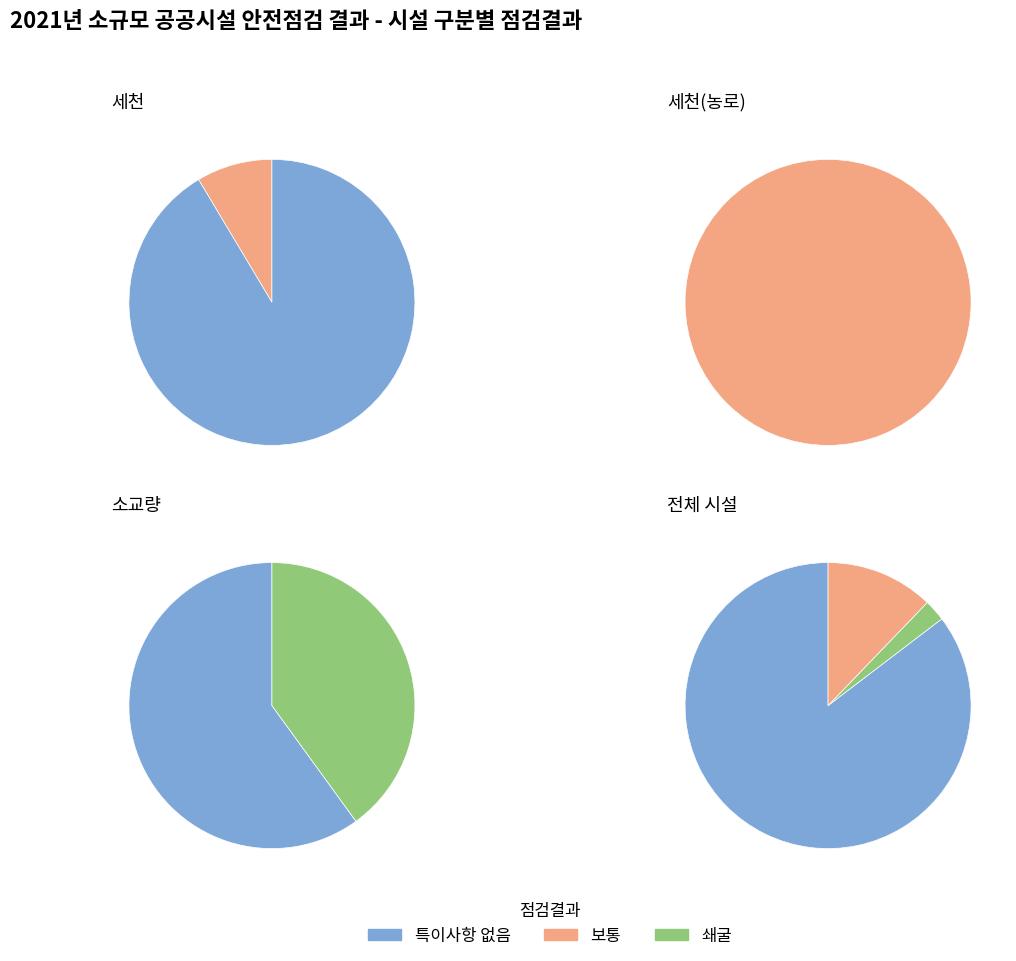

Count the number of slices in the pie.

3